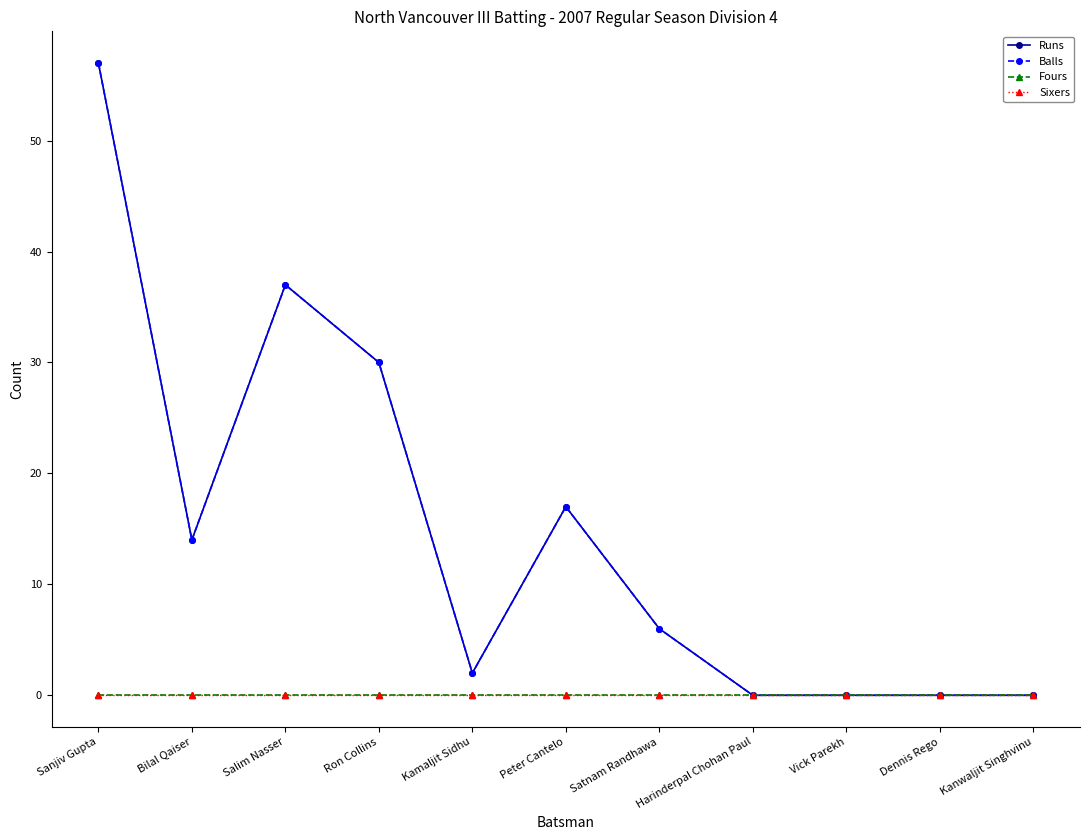

Which category has the highest value across all series?

Sanjiv Gupta